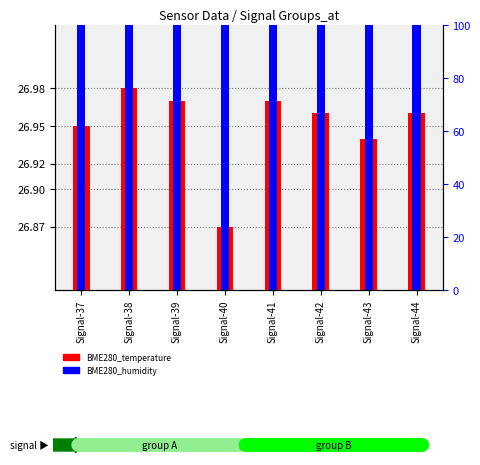

Rank the series at Signal-42 from highest to lowest value.

BME280_temperature, BME280_humidity